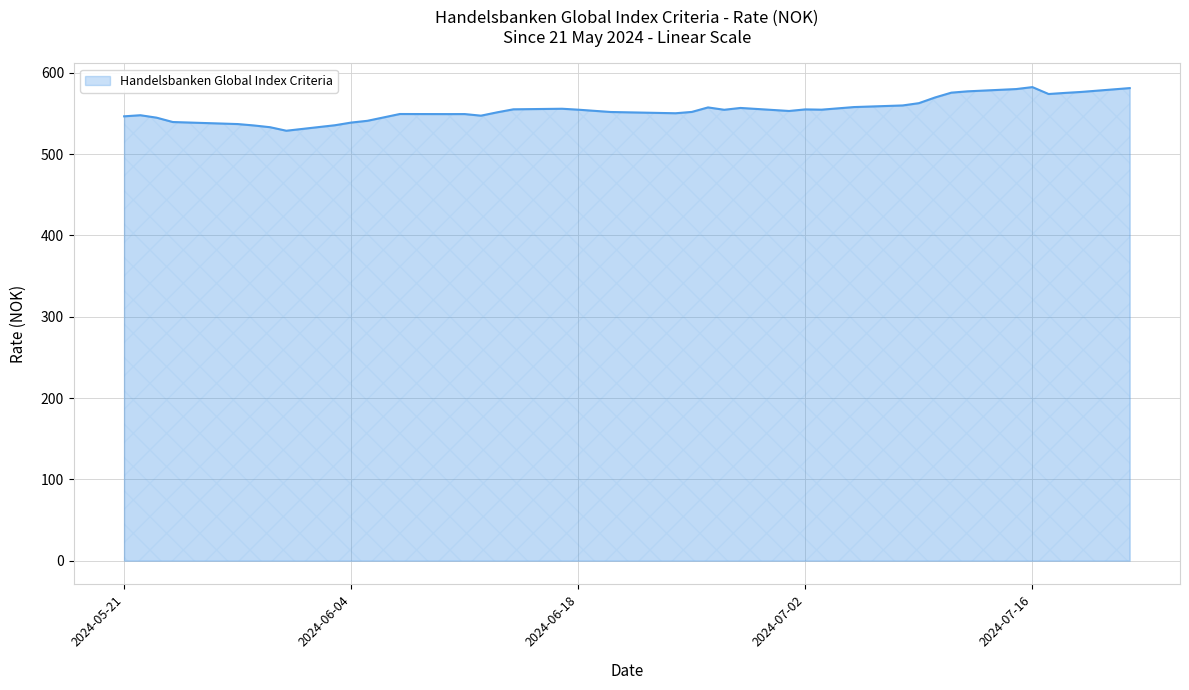

What is the difference between the maximum and minimum values?

53.6